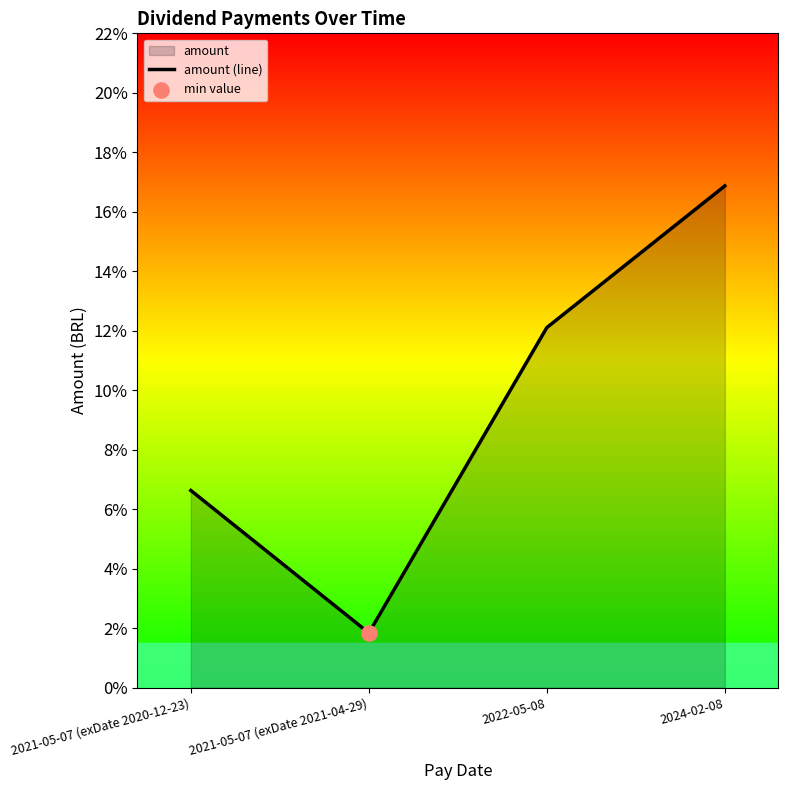

What is the change in value from 2021-05-07 (exDate 2020-12-23) to 2022-05-08?

+0.1